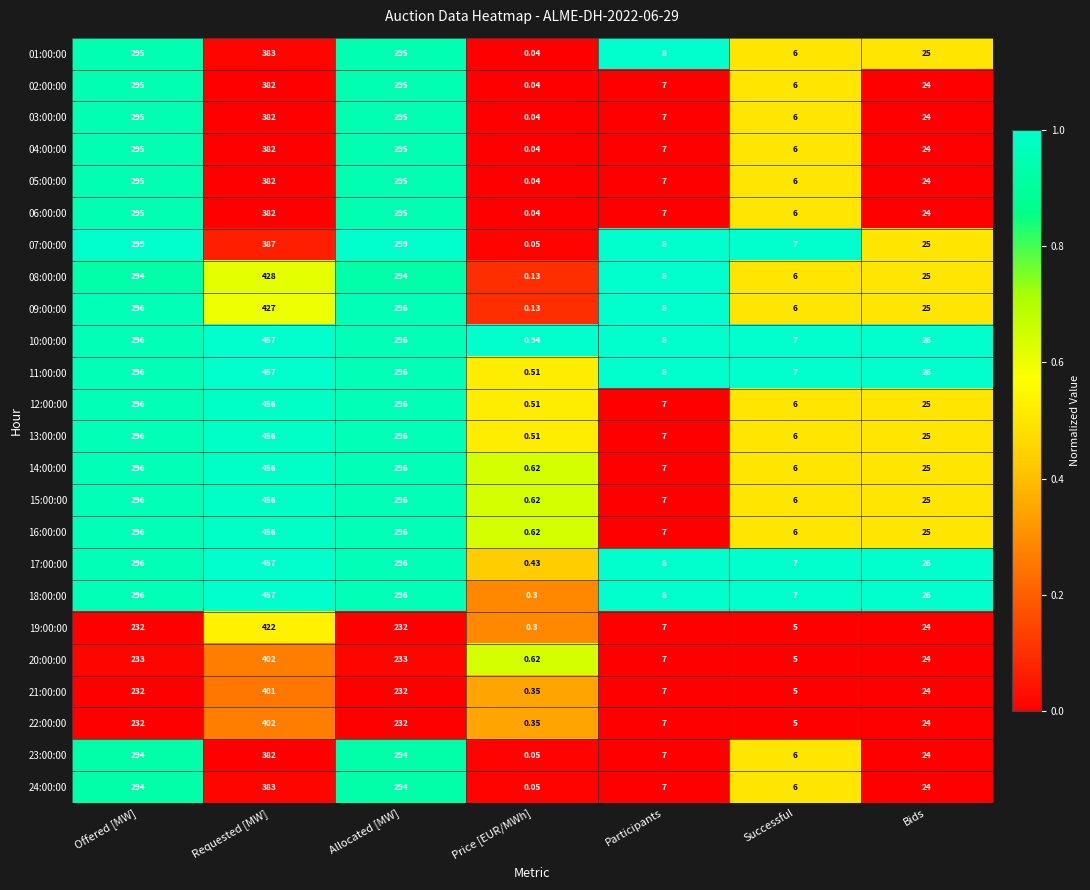

Where does the 22:00:00 series first go above 24?

Offered [MW]